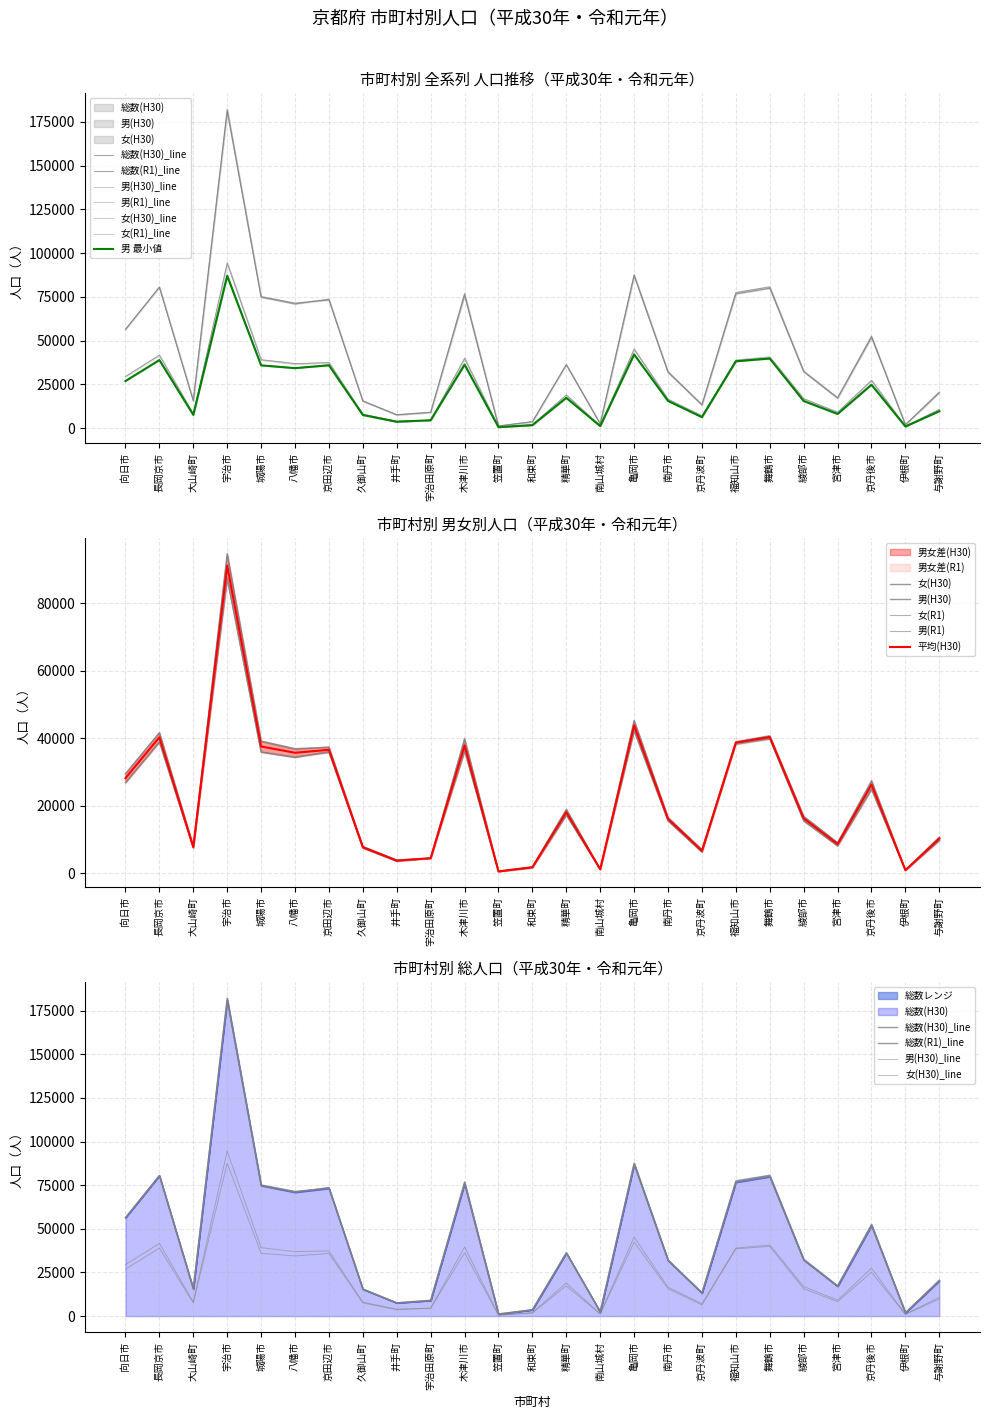

At which category does 総数(H30) reach its first local peak?

長岡京市